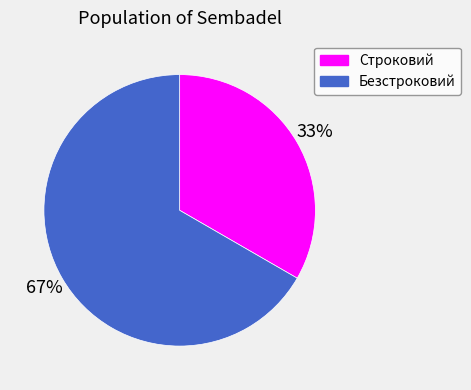

How many slices are in this pie chart?

2